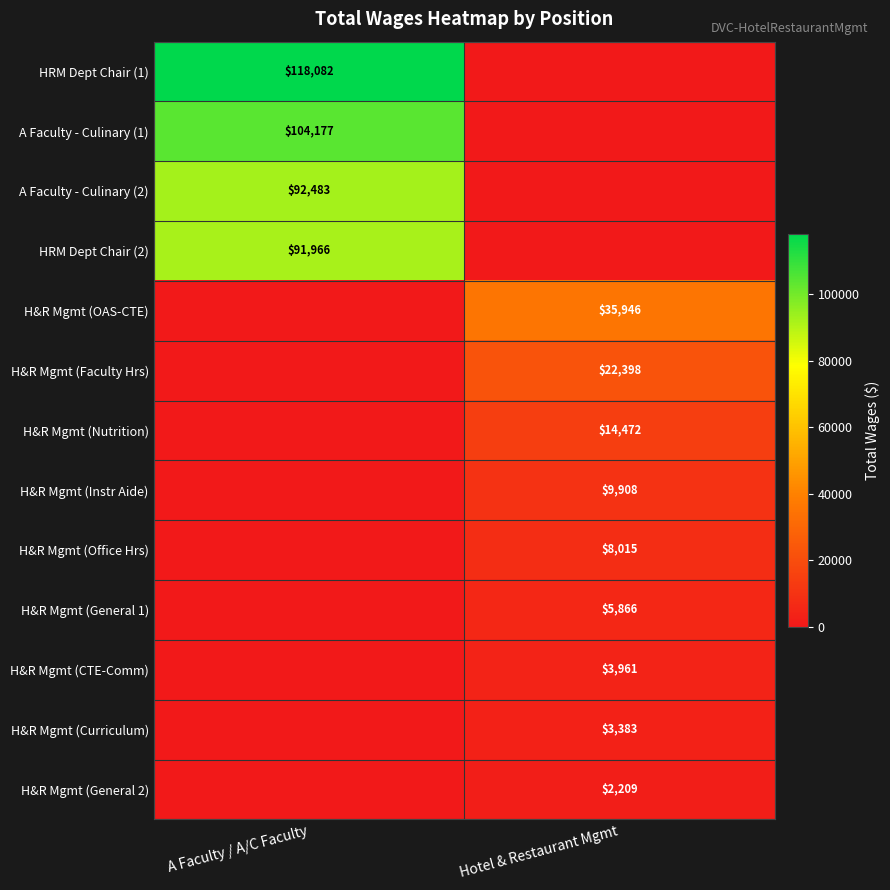

True or false: H&R Mgmt (CTE-Comm) has a value of 3961 at Hotel & Restaurant Mgmt.

True